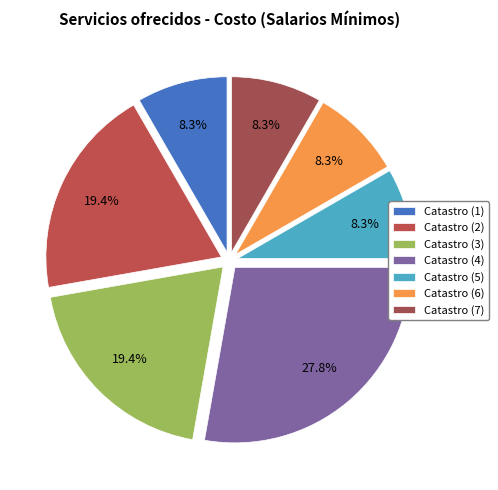

Is it true that Catastro (3) is 11% of the pie?

False